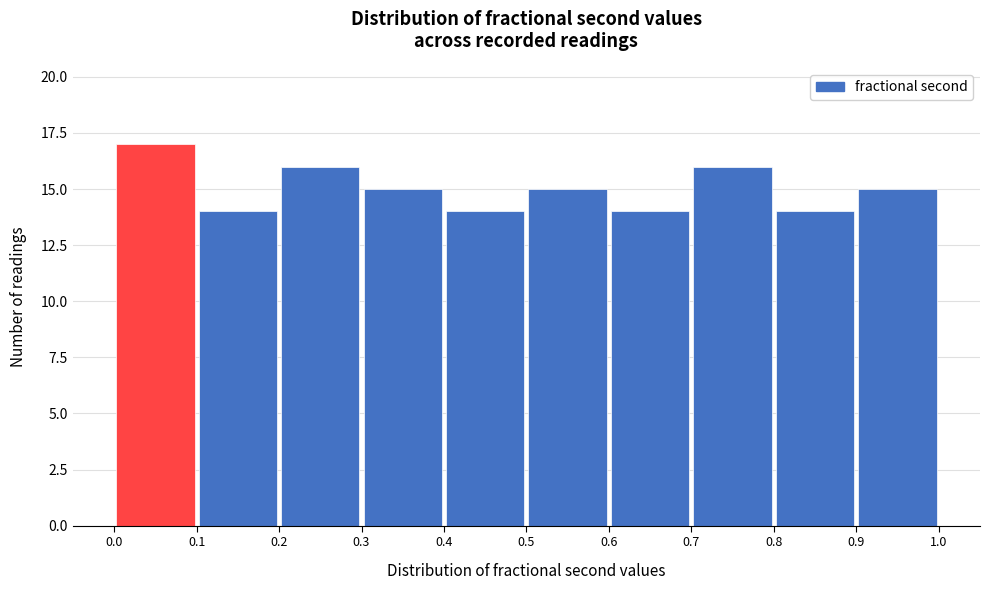

Reading left to right, list every bar in this chart as the range it spans on the x-axis followed by its height. The values are not printed on the chart, so give them approximately, as read against the axis.

0.0 to 0.1: 17
0.1 to 0.2: 14
0.2 to 0.3: 16
0.3 to 0.4: 15
0.4 to 0.5: 14
0.5 to 0.6: 15
0.6 to 0.7: 14
0.7 to 0.8: 16
0.8 to 0.9: 14
0.9 to 1.0: 15